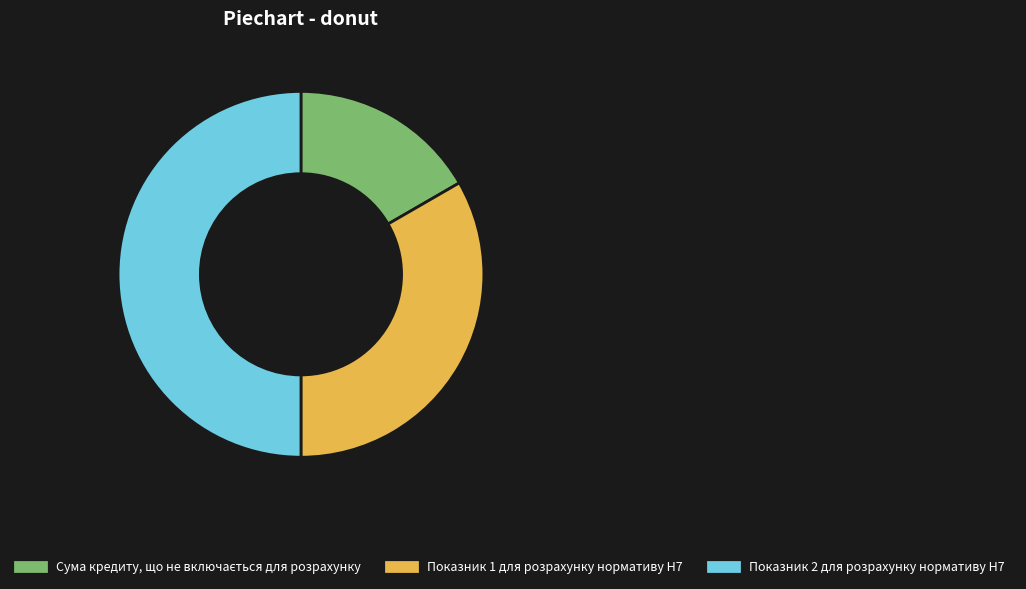

Does Показник 1 для розрахунку нормативу Н7 account for over 50% of the chart?

No